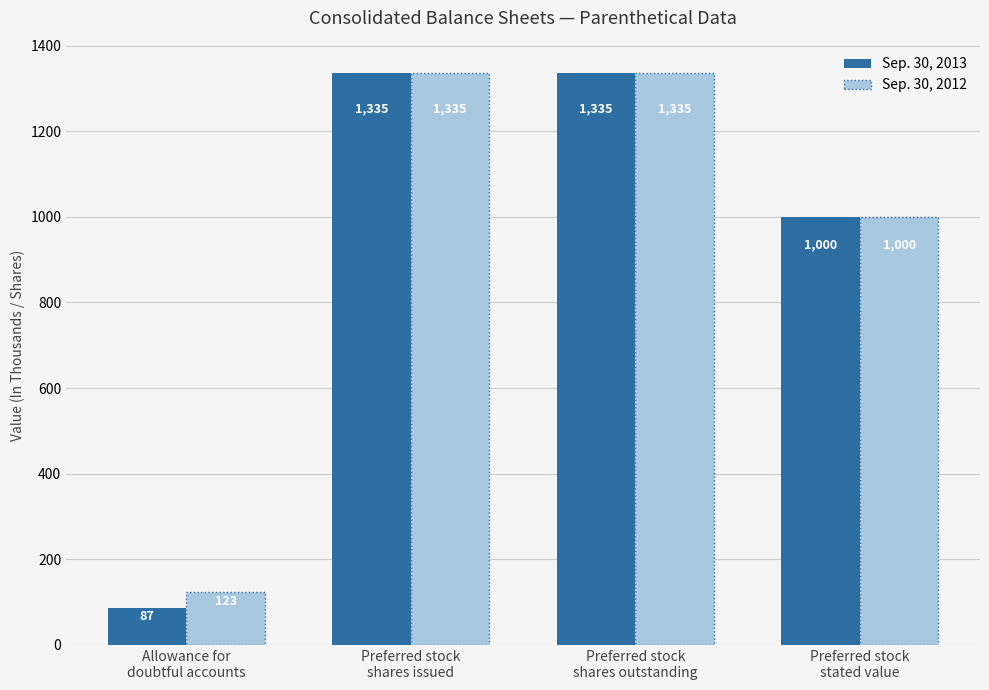

List the series in order of their overall mean, highest first.

Sep. 30, 2012, Sep. 30, 2013